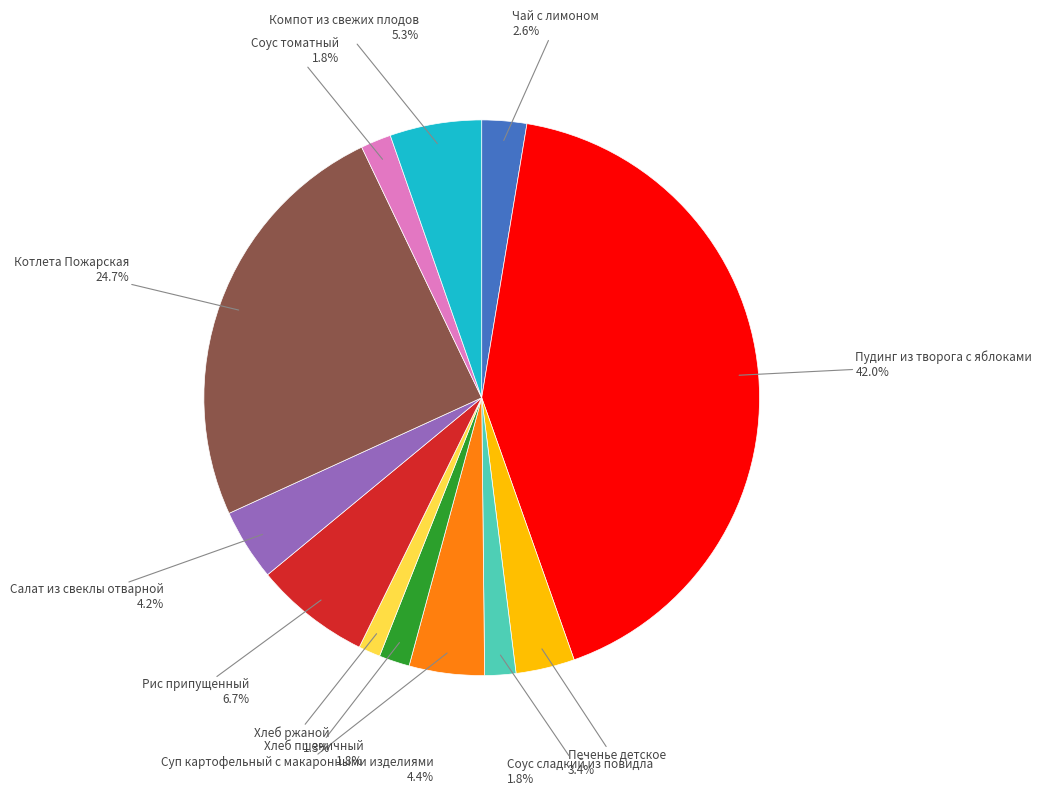

Between Соус сладкий из повидла and Компот из свежих плодов, which is larger?

Компот из свежих плодов